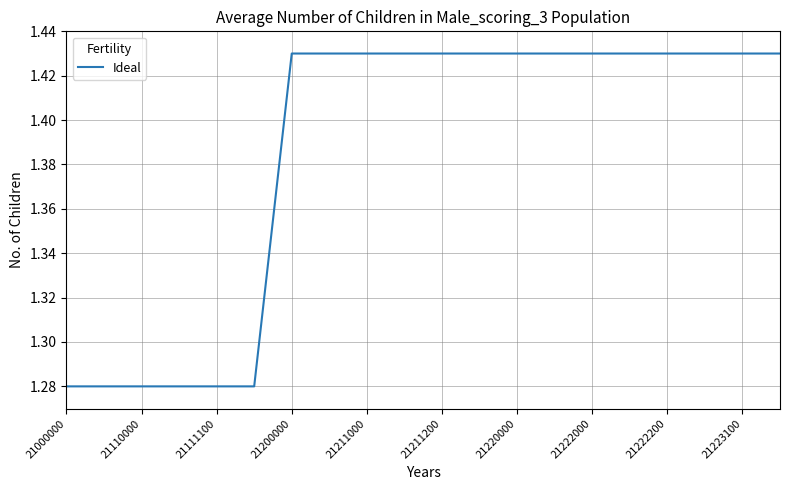

Reading right to left, what are all the values shown in this chart?

1.4	1.4	1.4	1.4	1.4	1.4	1.4	1.4	1.4	1.4	1.4	1.4	1.4	1.4	1.3	1.3	1.3	1.3	1.3	1.3